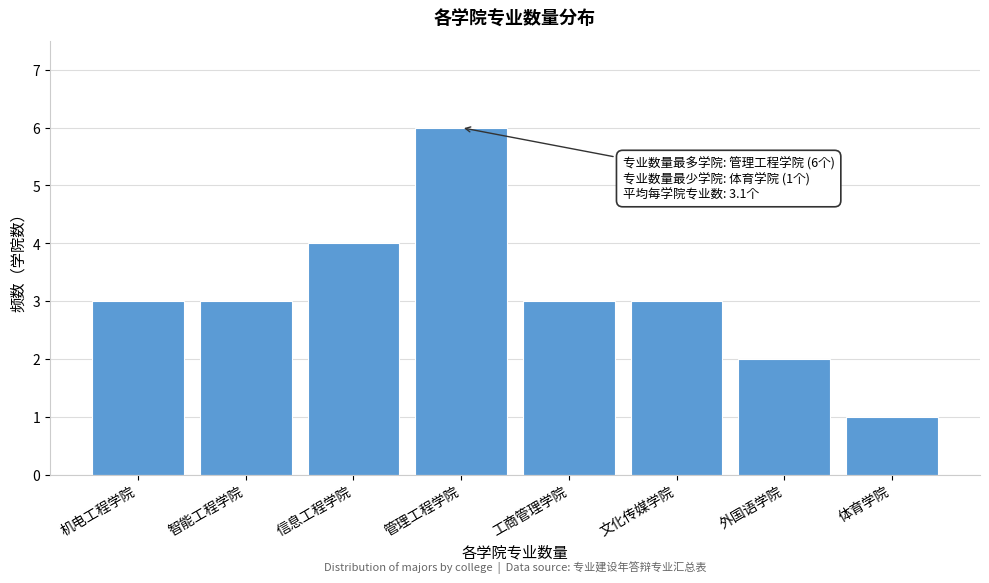

Reading left to right, extract all data points from this chart.

机电工程学院=3	智能工程学院=3	信息工程学院=4	管理工程学院=6	工商管理学院=3	文化传媒学院=3	外国语学院=2	体育学院=1